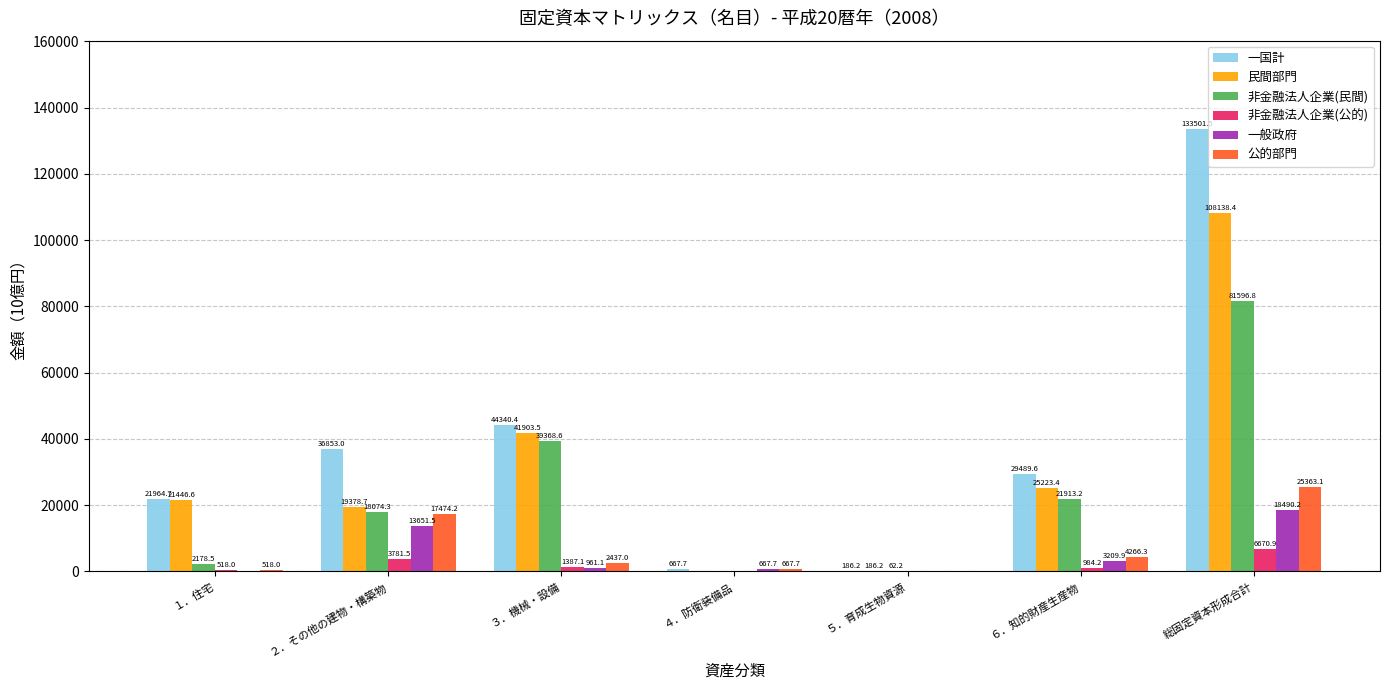

What are all the series names shown in the legend?

一国計, 民間部門, 非金融法人企業(民間), 非金融法人企業(公的), 一般政府, 公的部門